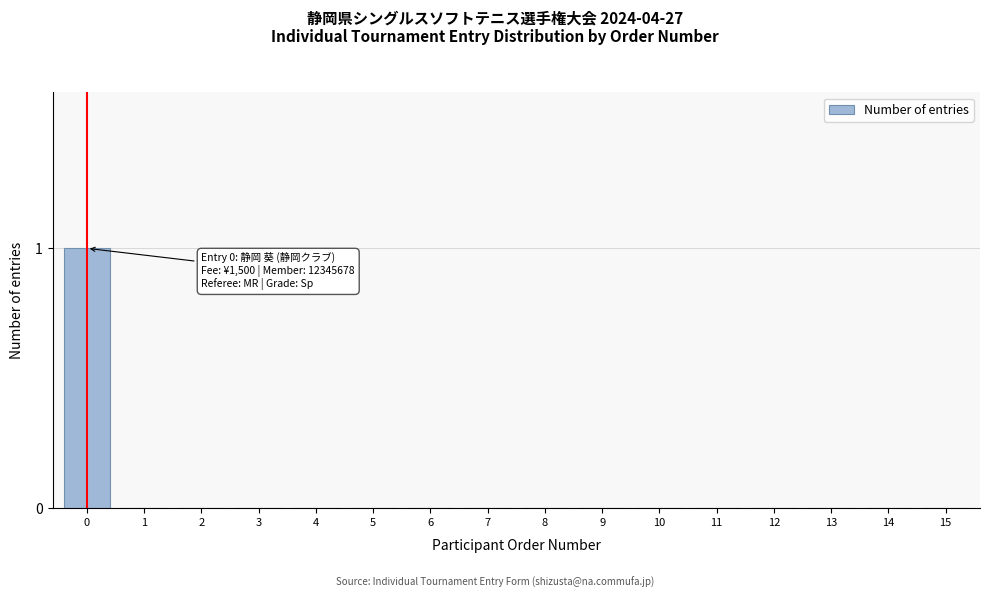

Reading left to right, transcribe all the data shown in this chart.

0=1	1=0	2=0	3=0	4=0	5=0	6=0	7=0	8=0	9=0	10=0	11=0	12=0	13=0	14=0	15=0